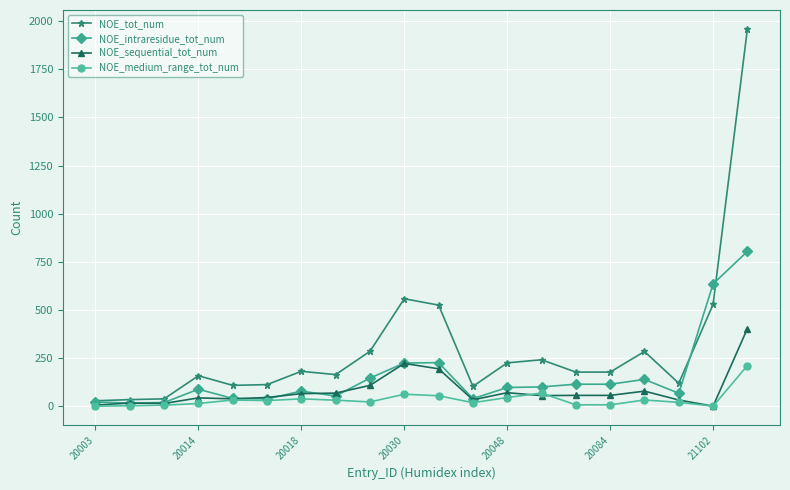

True or false: NOE_intraresidue_tot_num has more than 1 points higher than both neighbors.

True